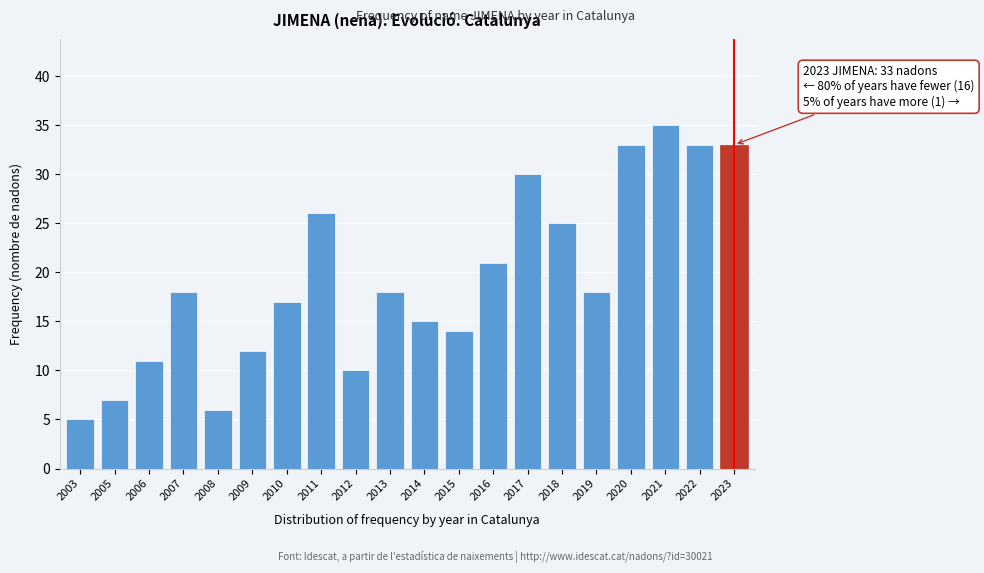

Reading left to right, extract all data points from this chart.

2003=5	2005=7	2006=11	2007=18	2008=6	2009=12	2010=17	2011=26	2012=10	2013=18	2014=15	2015=14	2016=21	2017=30	2018=25	2019=18	2020=33	2021=35	2022=33	2023=33